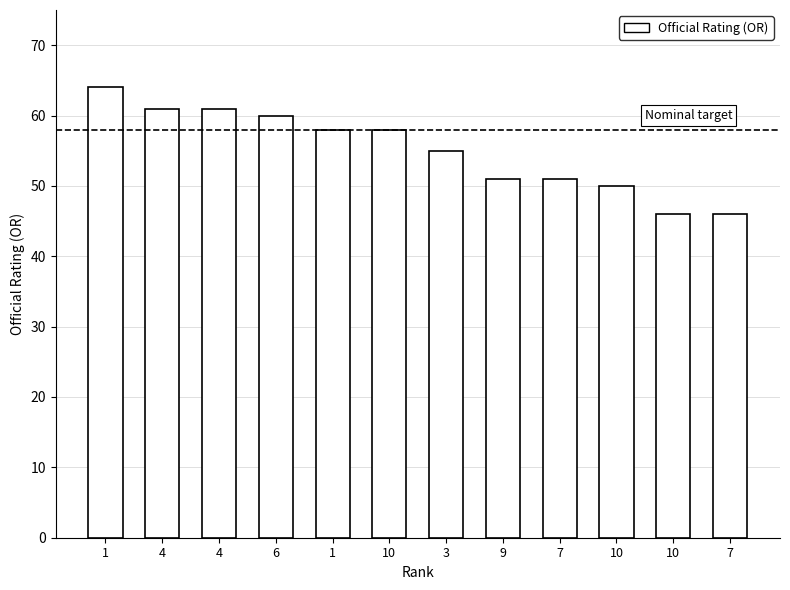

The value at 9 is 80. True or false?

False